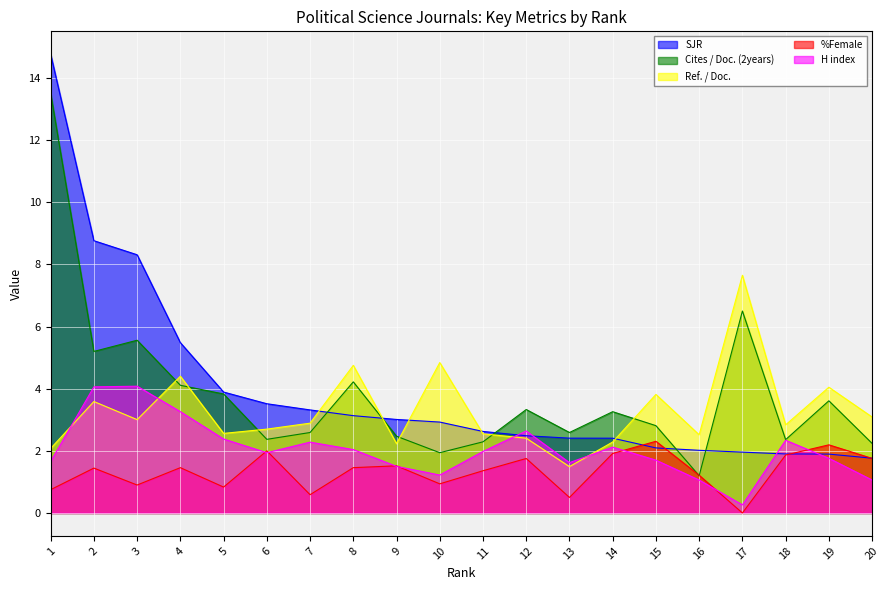

List the labels in order of Ref. / Doc. value, smallest first.

13, 1, 9, 14, 12, 16, 11, 5, 6, 18, 7, 3, 20, 2, 15, 19, 4, 8, 10, 17